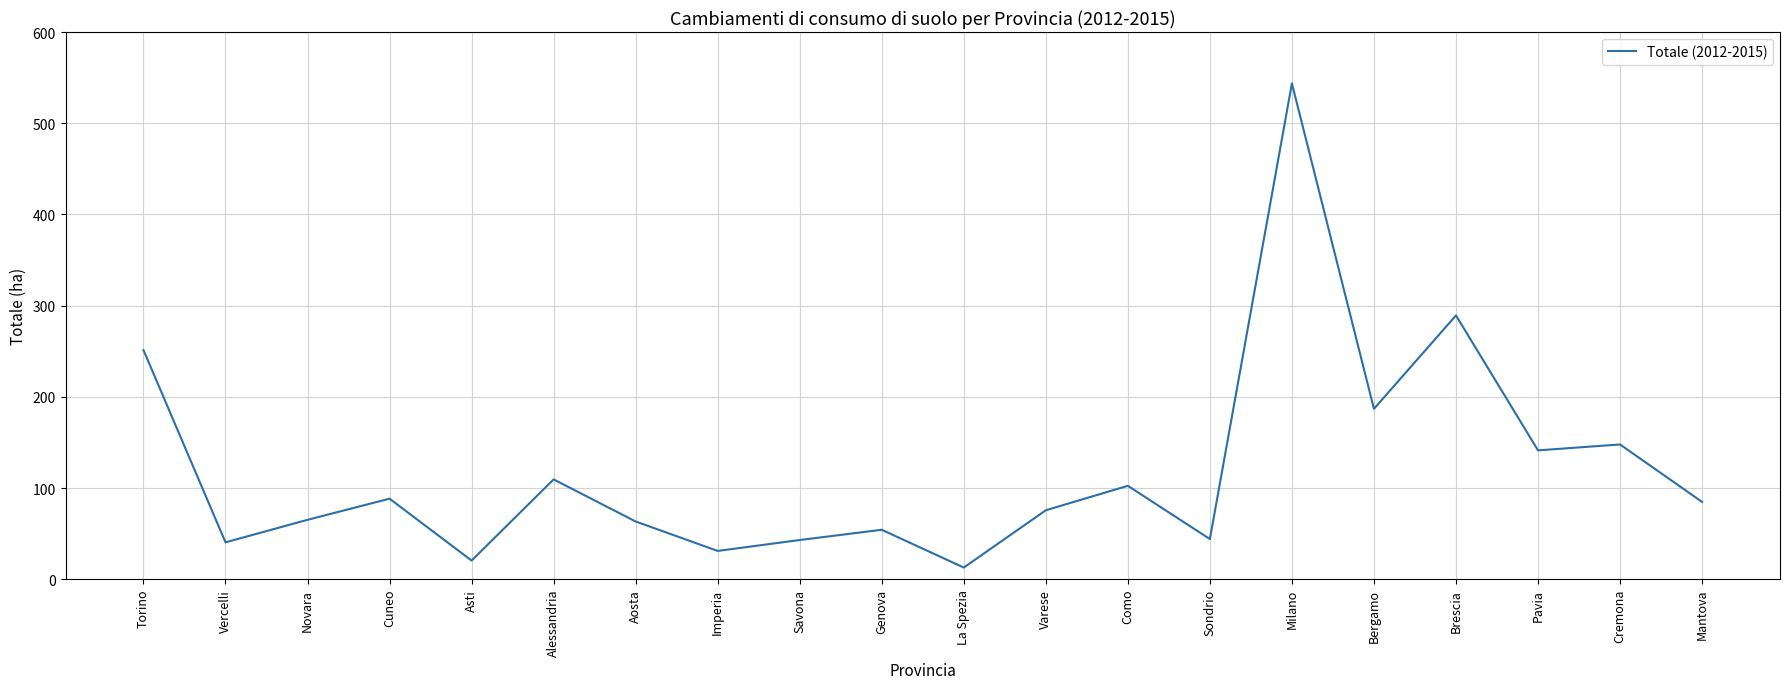

Is this an area chart (filled region under the line)?

No